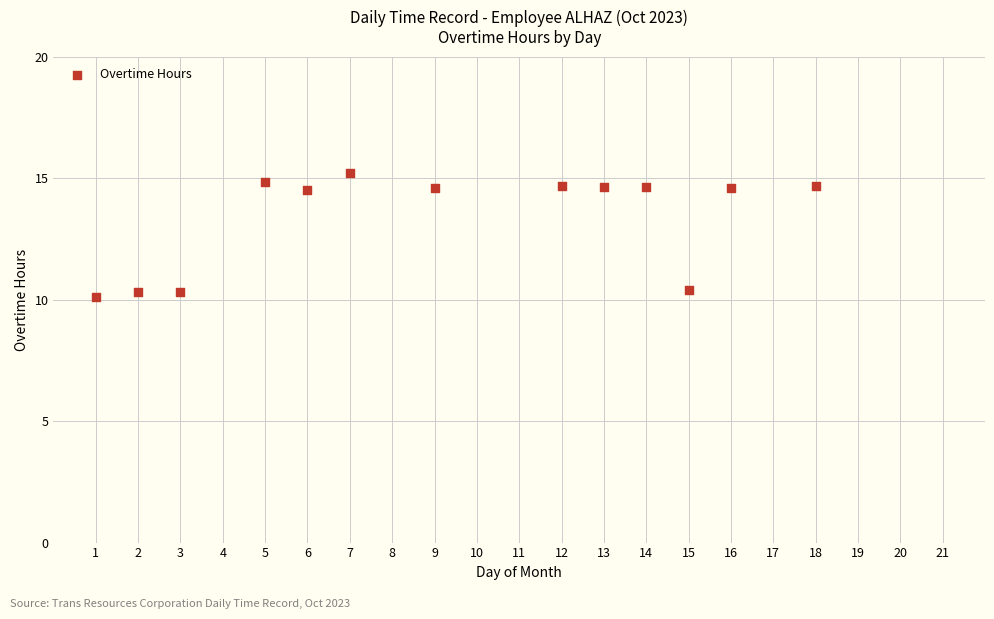

What is the range of Y values (max minus min)?

5.1